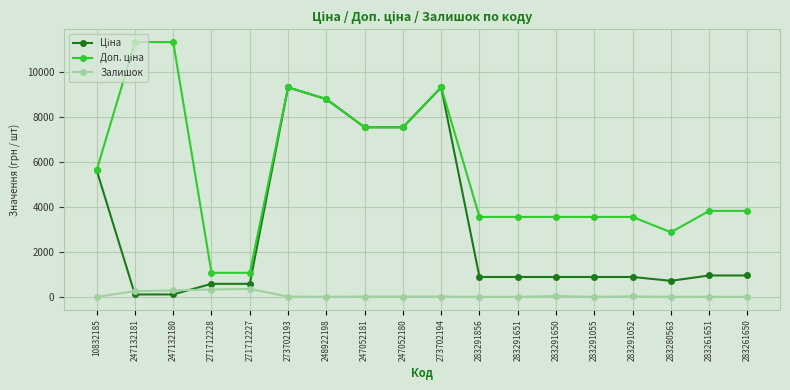

True or false: Залишок has more than 1 interior local peaks.

True